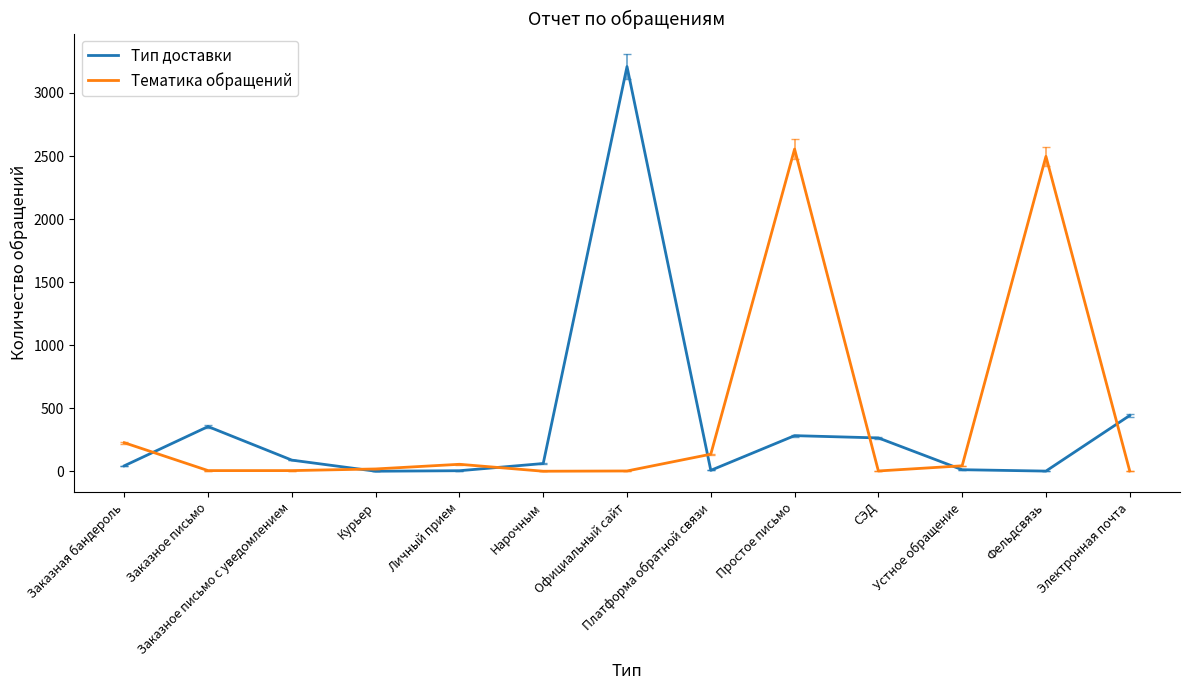

At СЭД, list the series in order from smallest to largest.

Тематика обращений, Тип доставки